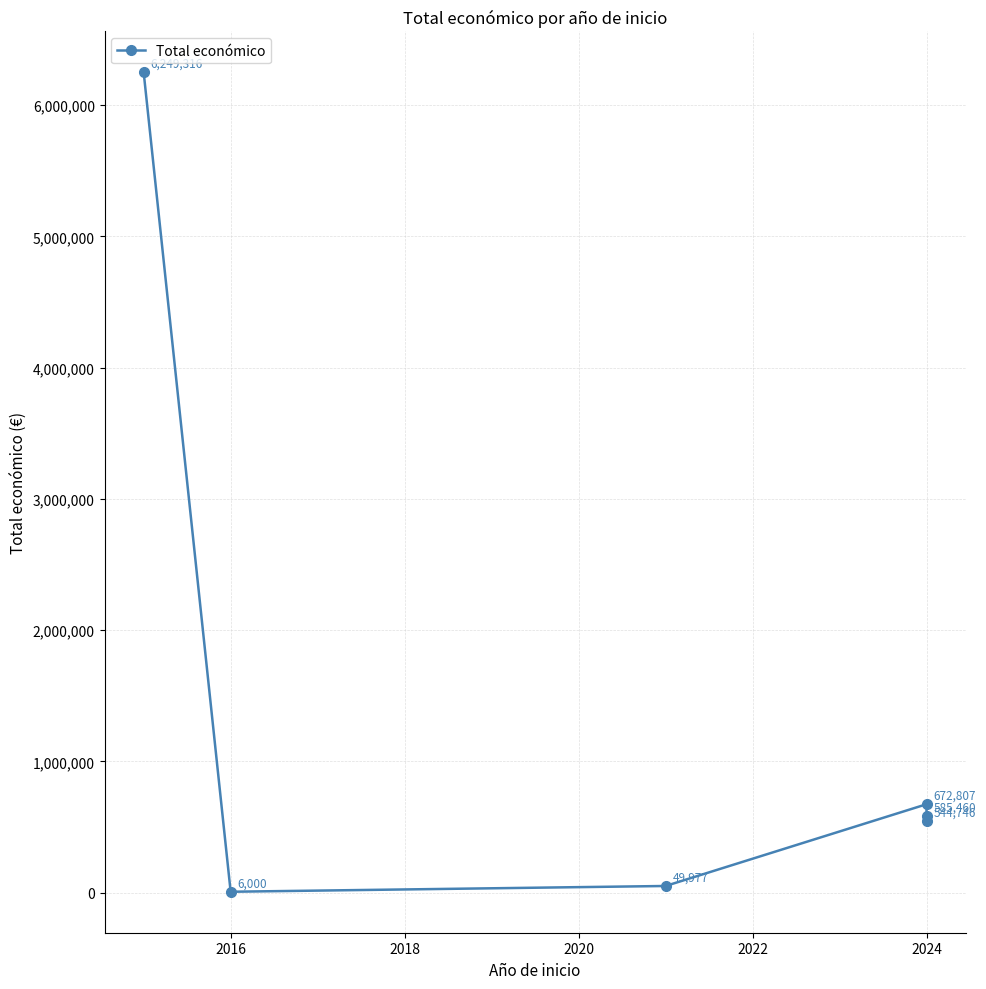

Which category has the lowest value across all series?

2016